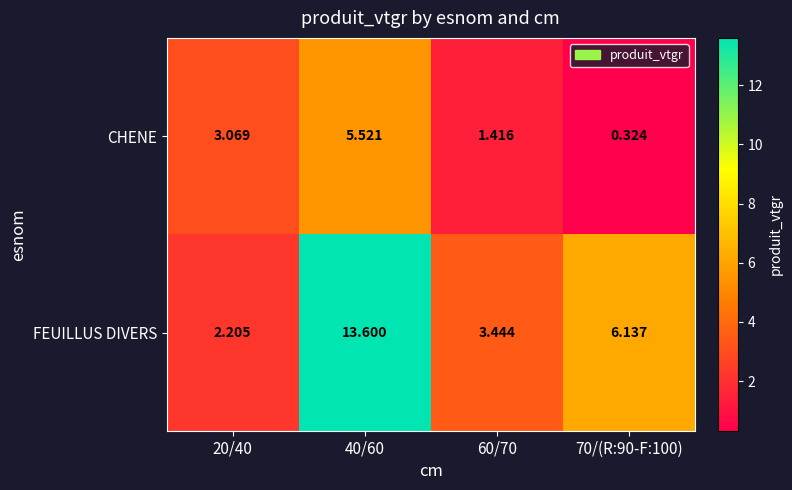

At which category does the chart reach its peak across all series?

40/60